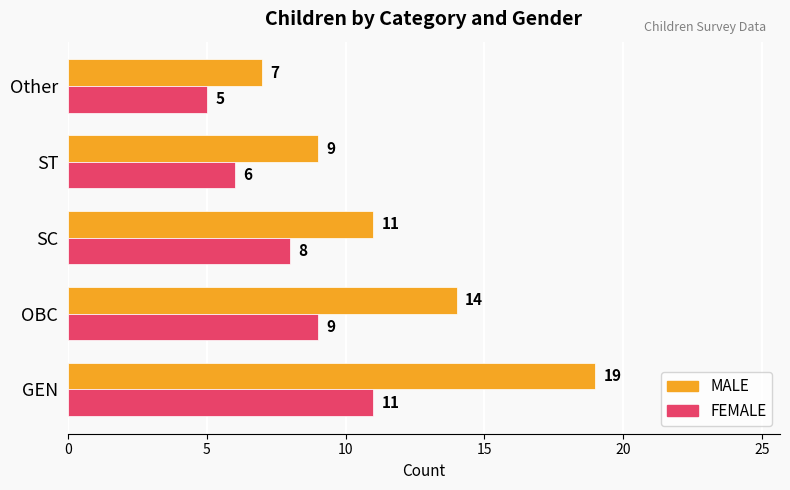

The value of FEMALE at Other is 1. True or false?

False